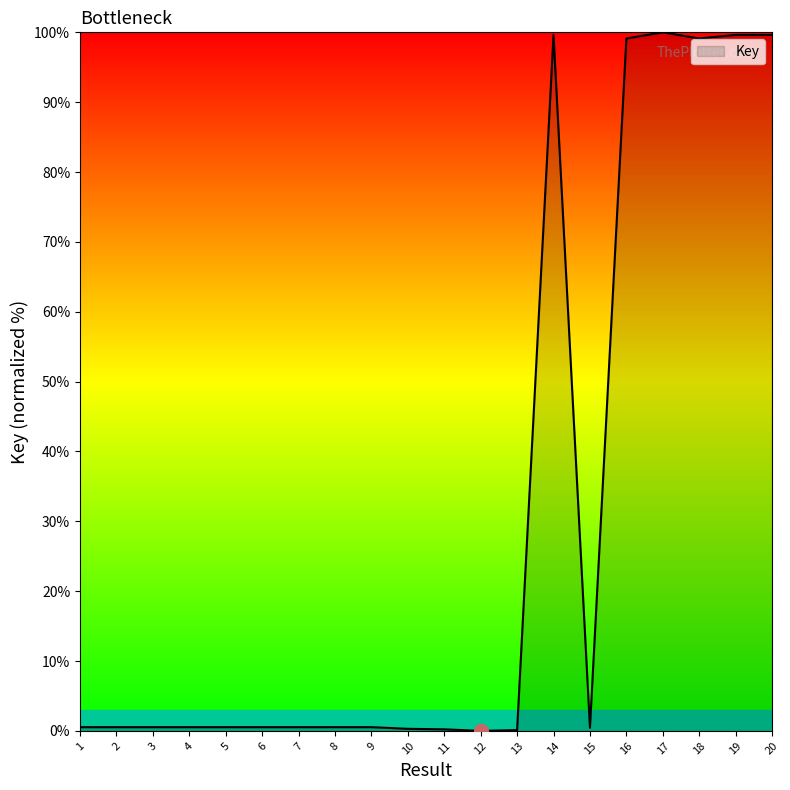

What value does the data have at 8?

0.5